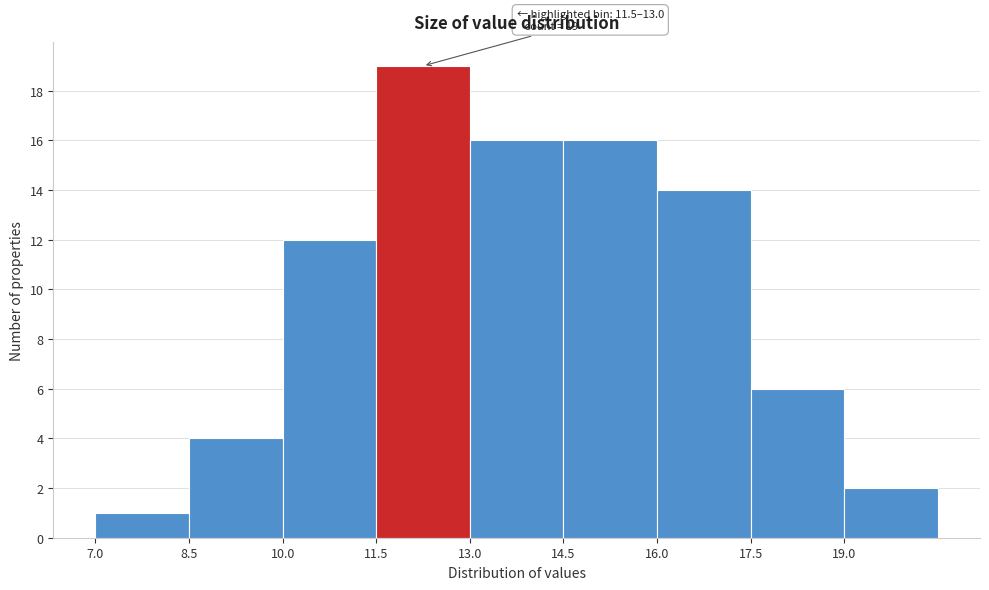

Over which range of the x-axis is the bar tallest?

11.5 to 13.0